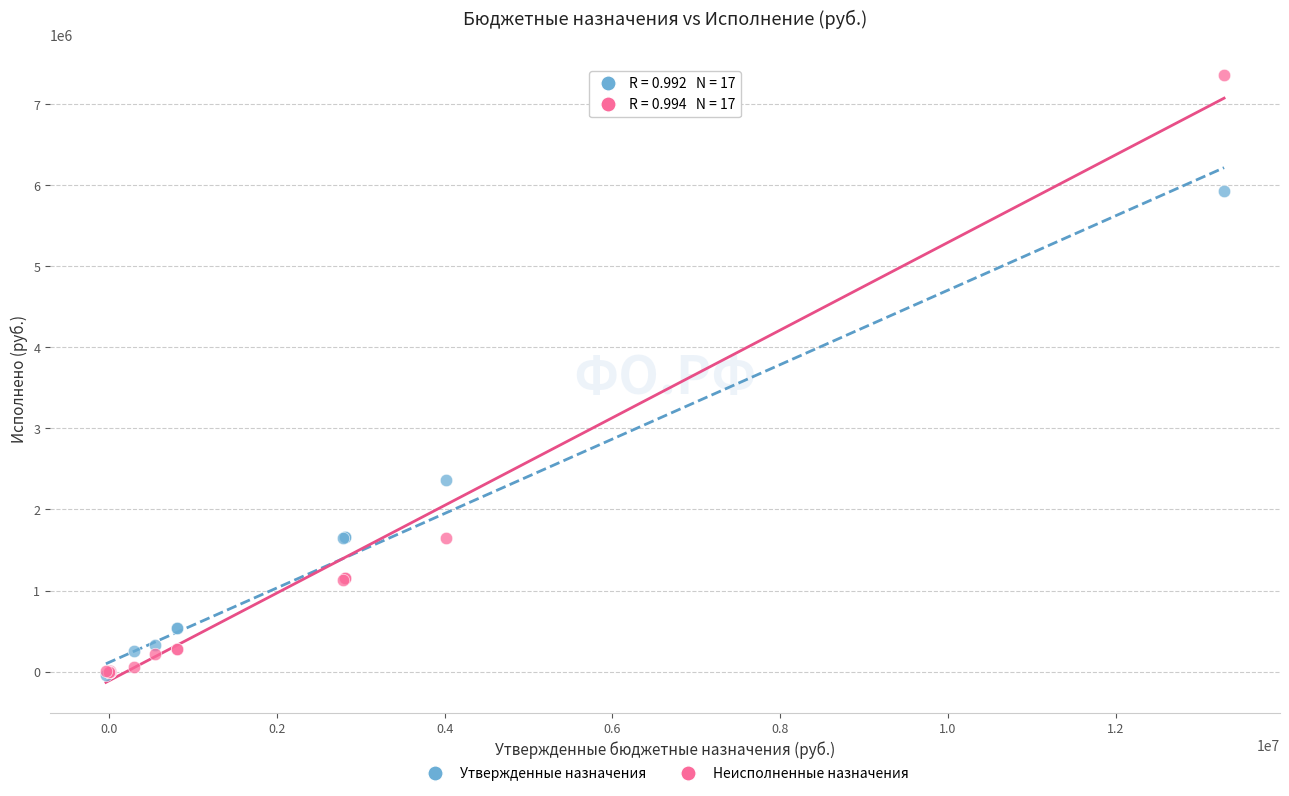

In the Утвержденные назначения series, what Y value is closest to 2940530?

2361834.0